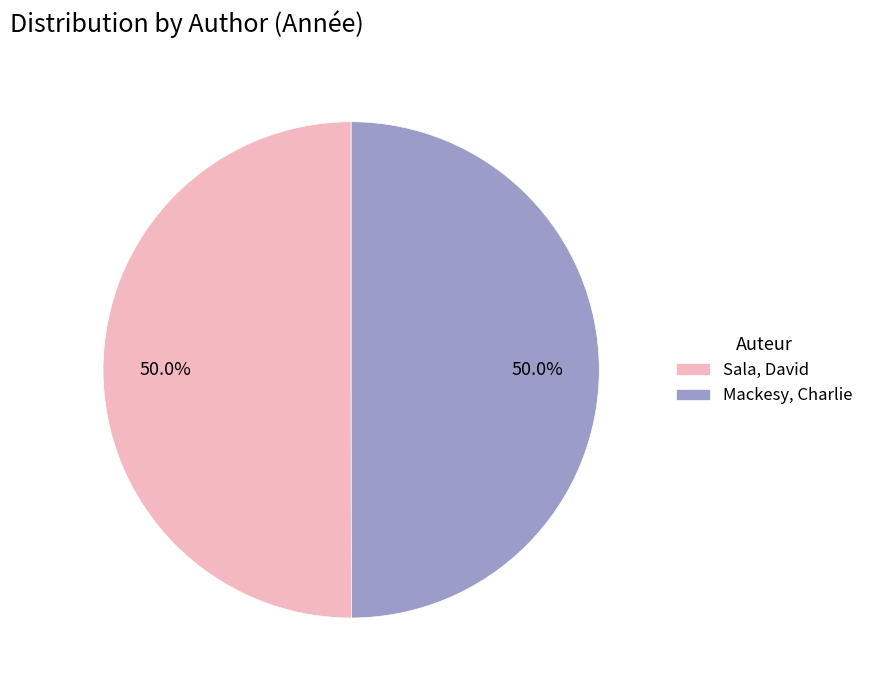

What is the ratio of the value at Sala, David to the value at Mackesy, Charlie?

1.0